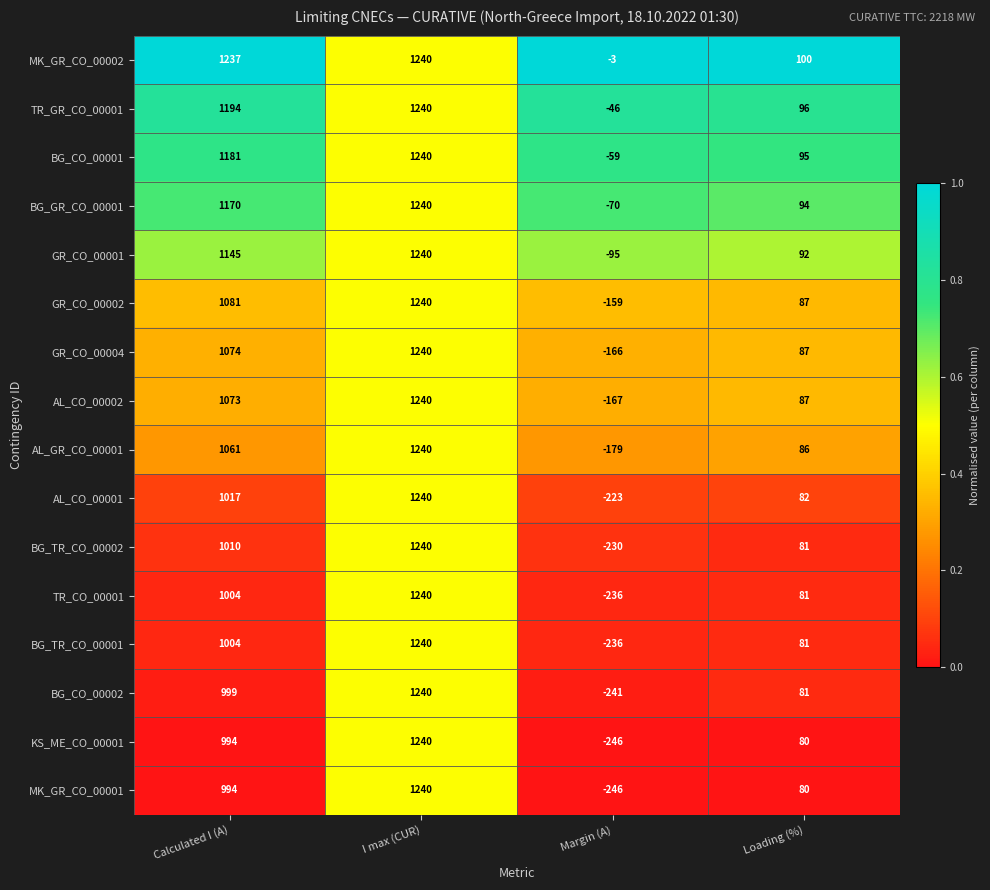

The GR_CO_00004 series shows -229 at Margin (A). True or false?

False